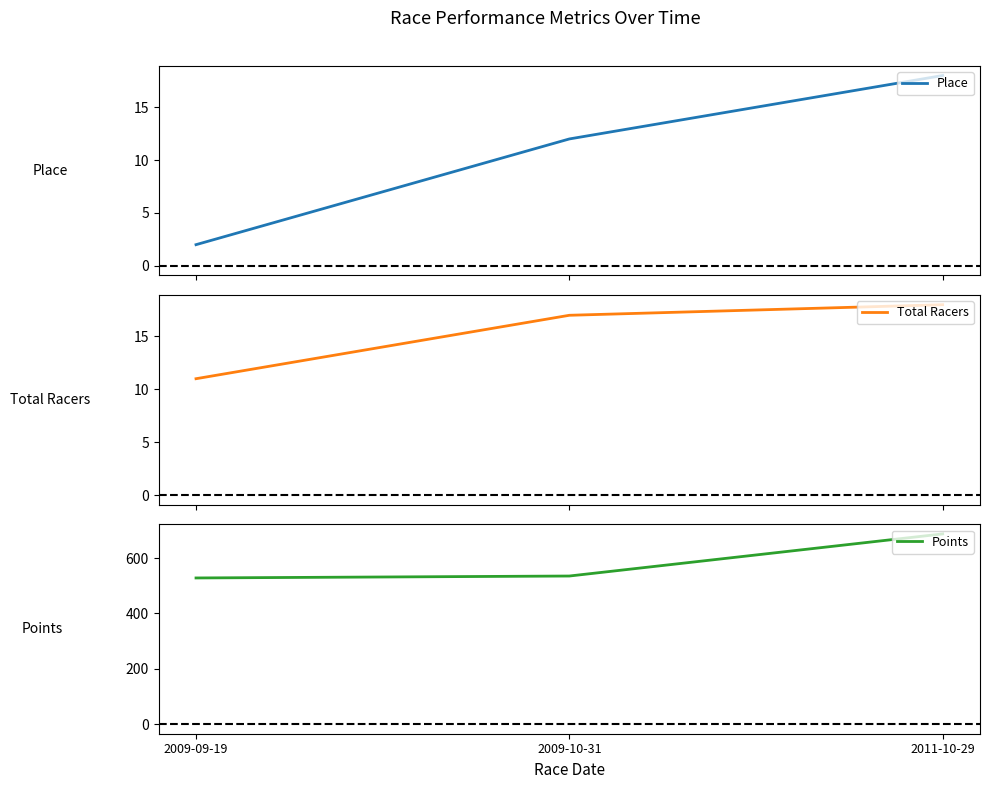

What is the value of the Place point at the 3rd from the left?

18.0